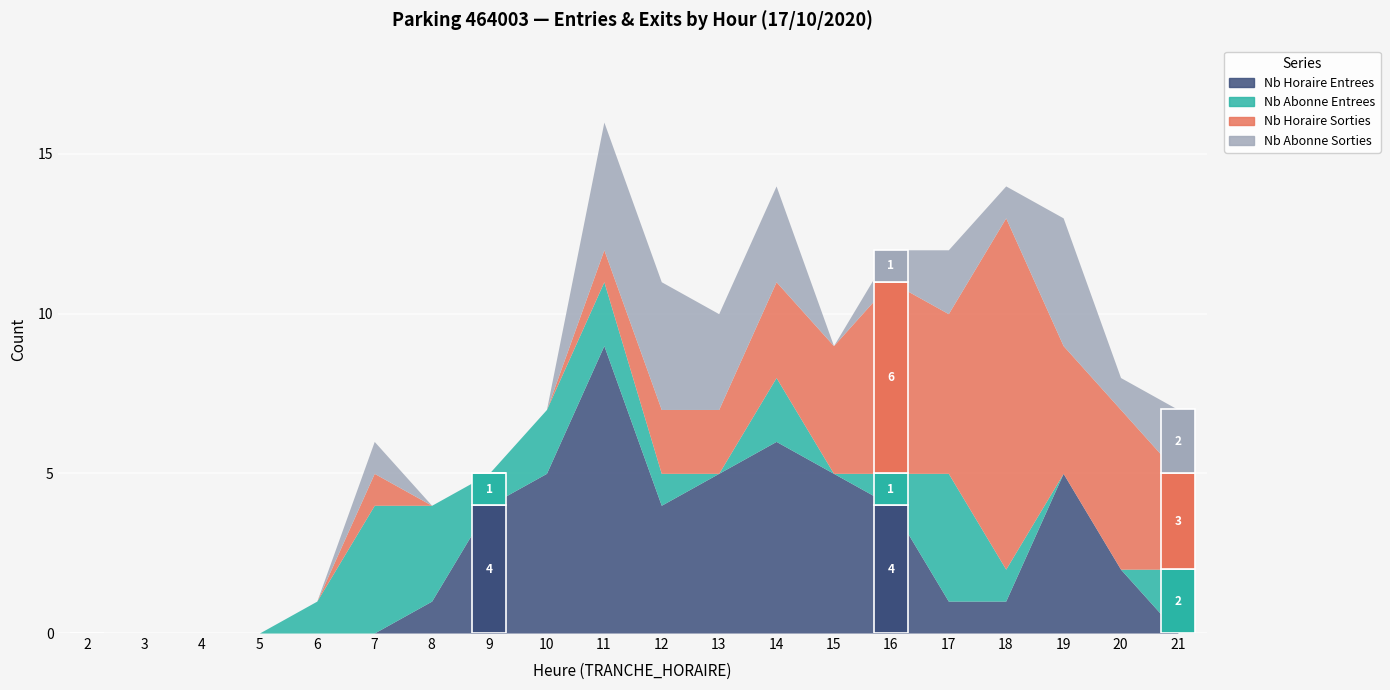

At how many categories does at least one series exceed 8?

2